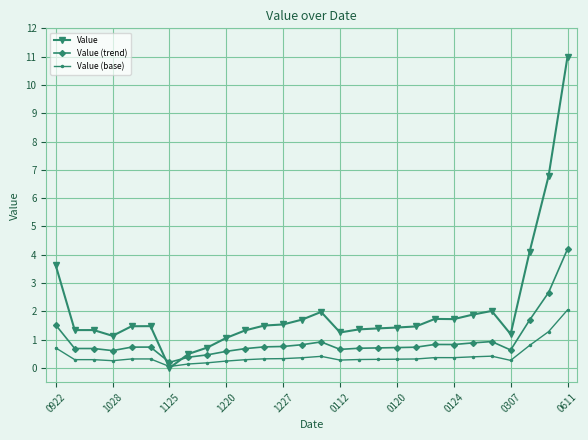

Which series has the largest range (max minus min)?

Value